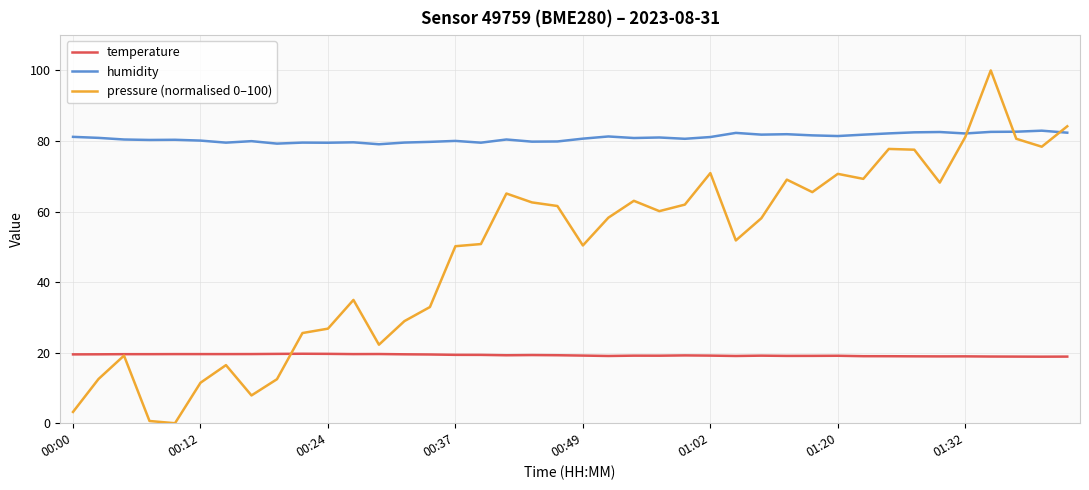

True or false: humidity and temperature intersect in this chart.

False